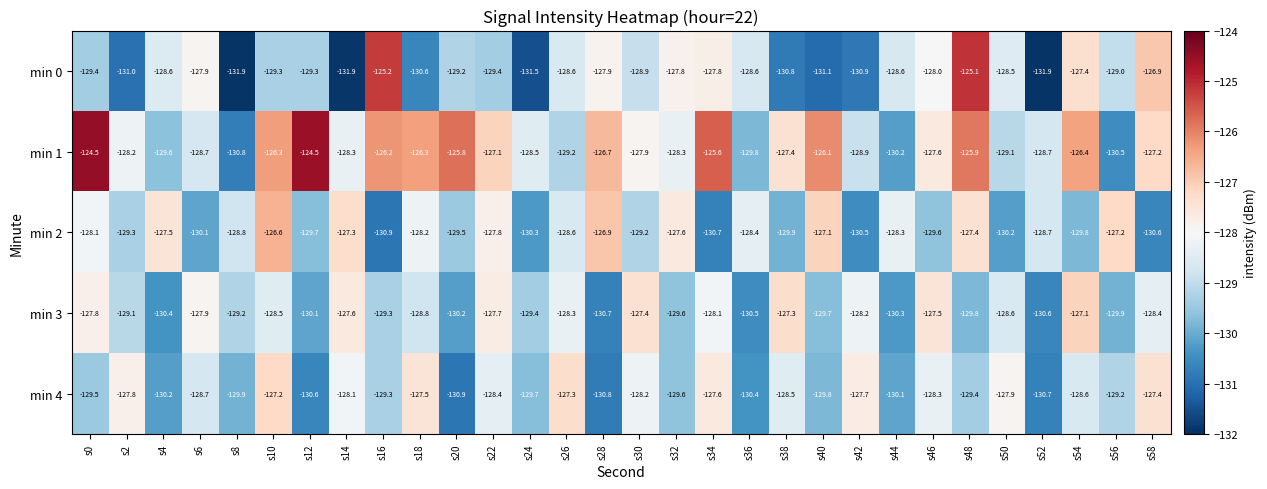

What is the smallest value displayed?

-131.9